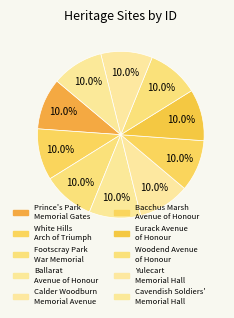

How many slices are in this pie chart?

10